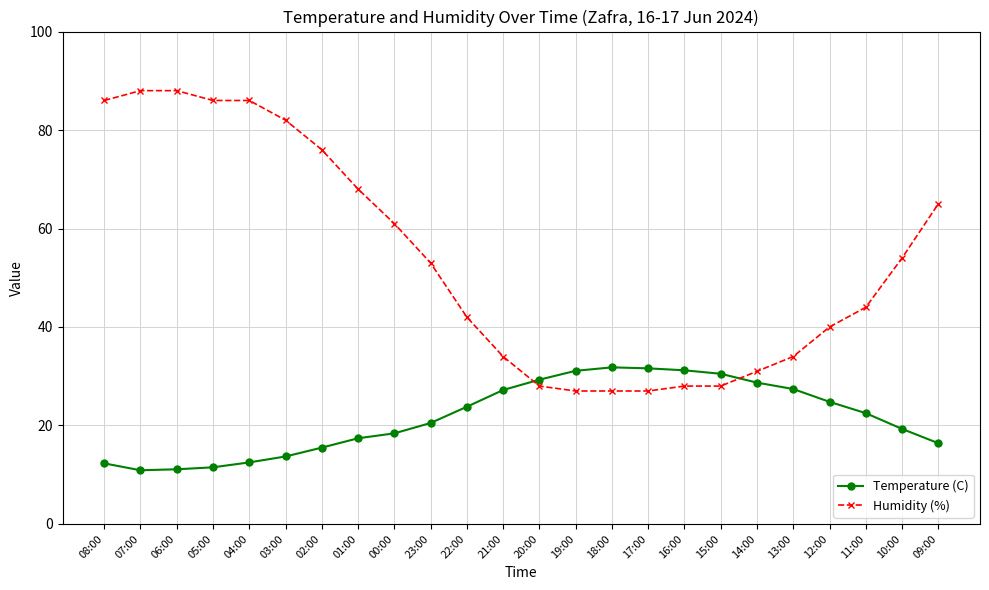

How many lines are shown in the chart?

2